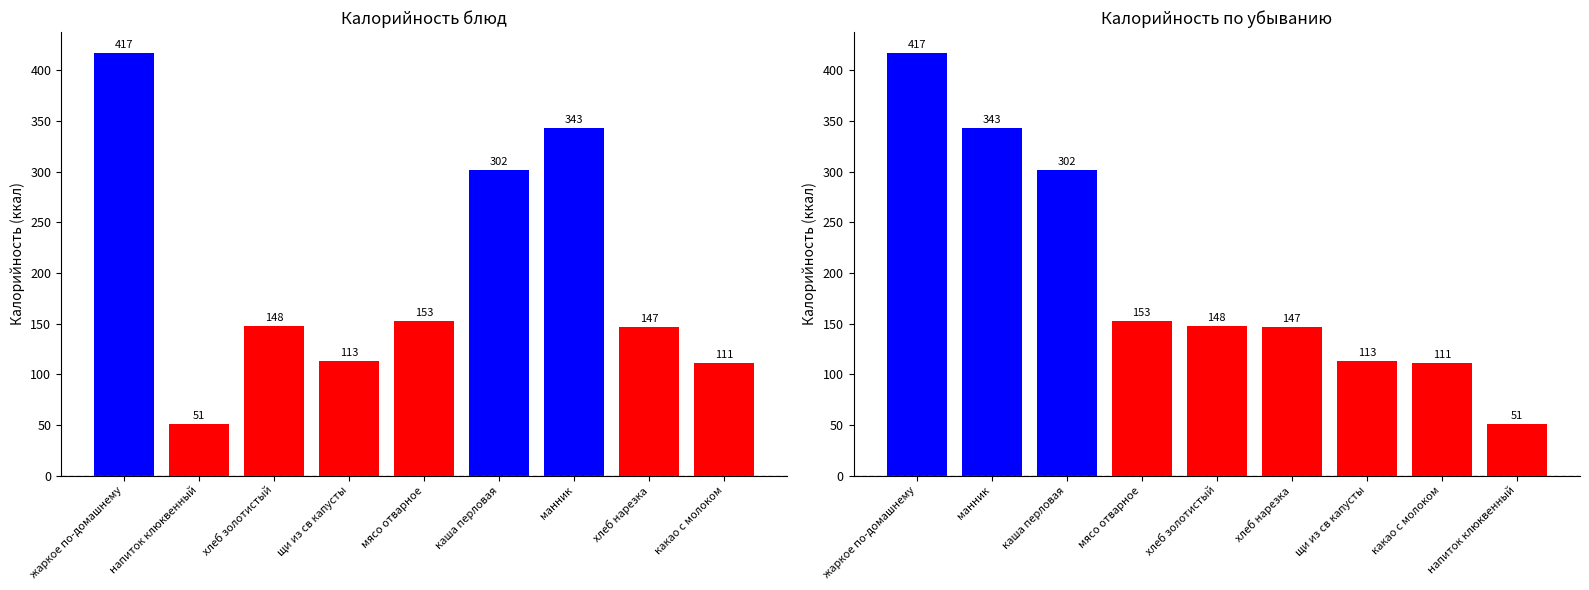

At how many categories does at least one series exceed 383?

1